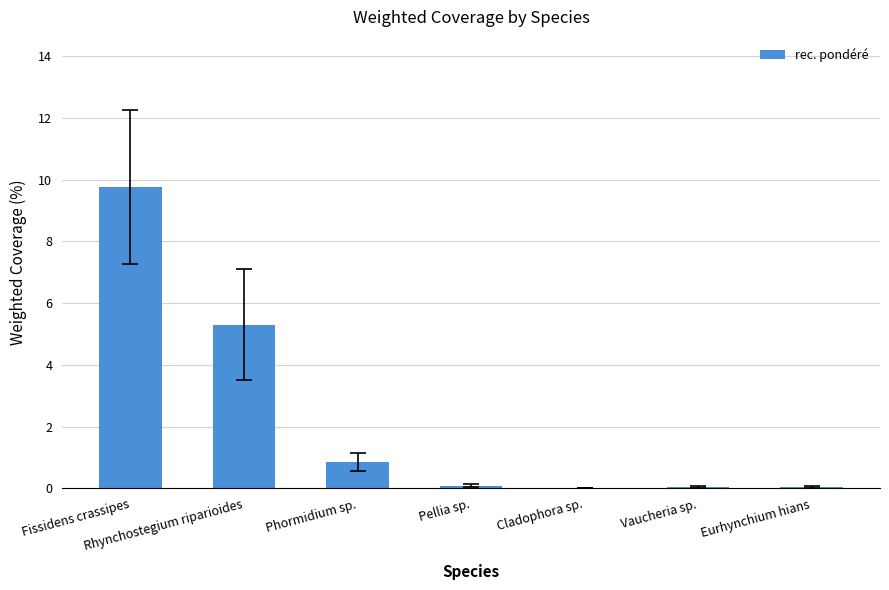

Is it true that the value at Rhynchostegium riparioides is 9.4?

False